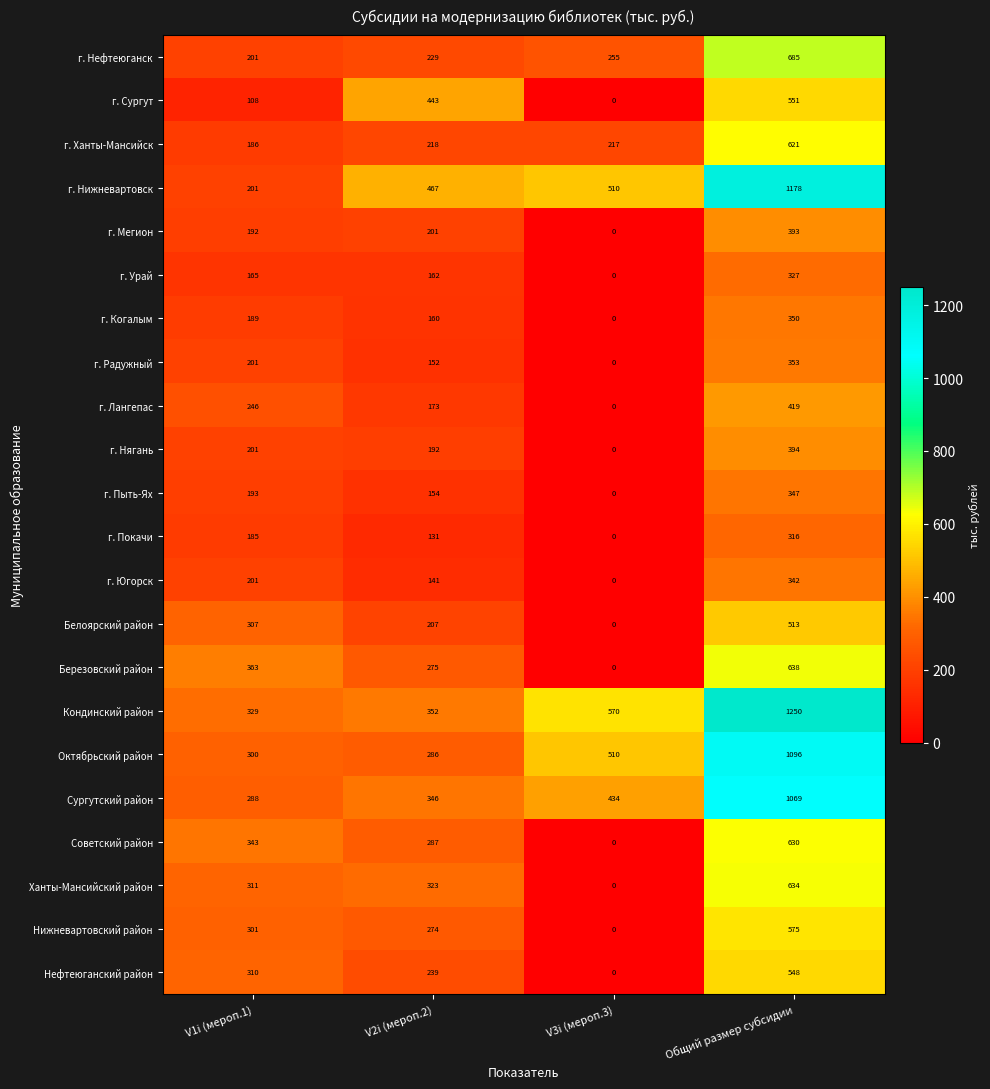

Count the г. Югорск values in the range 141 to 342.

3